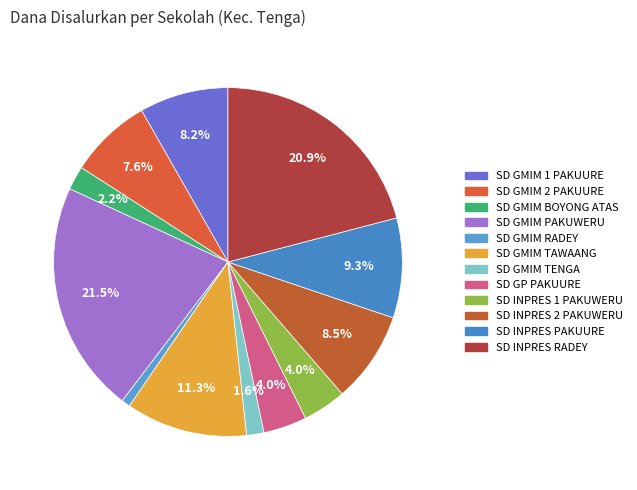

To the nearest percent, what is the difference between the largest and smallest slice percentages?

21%